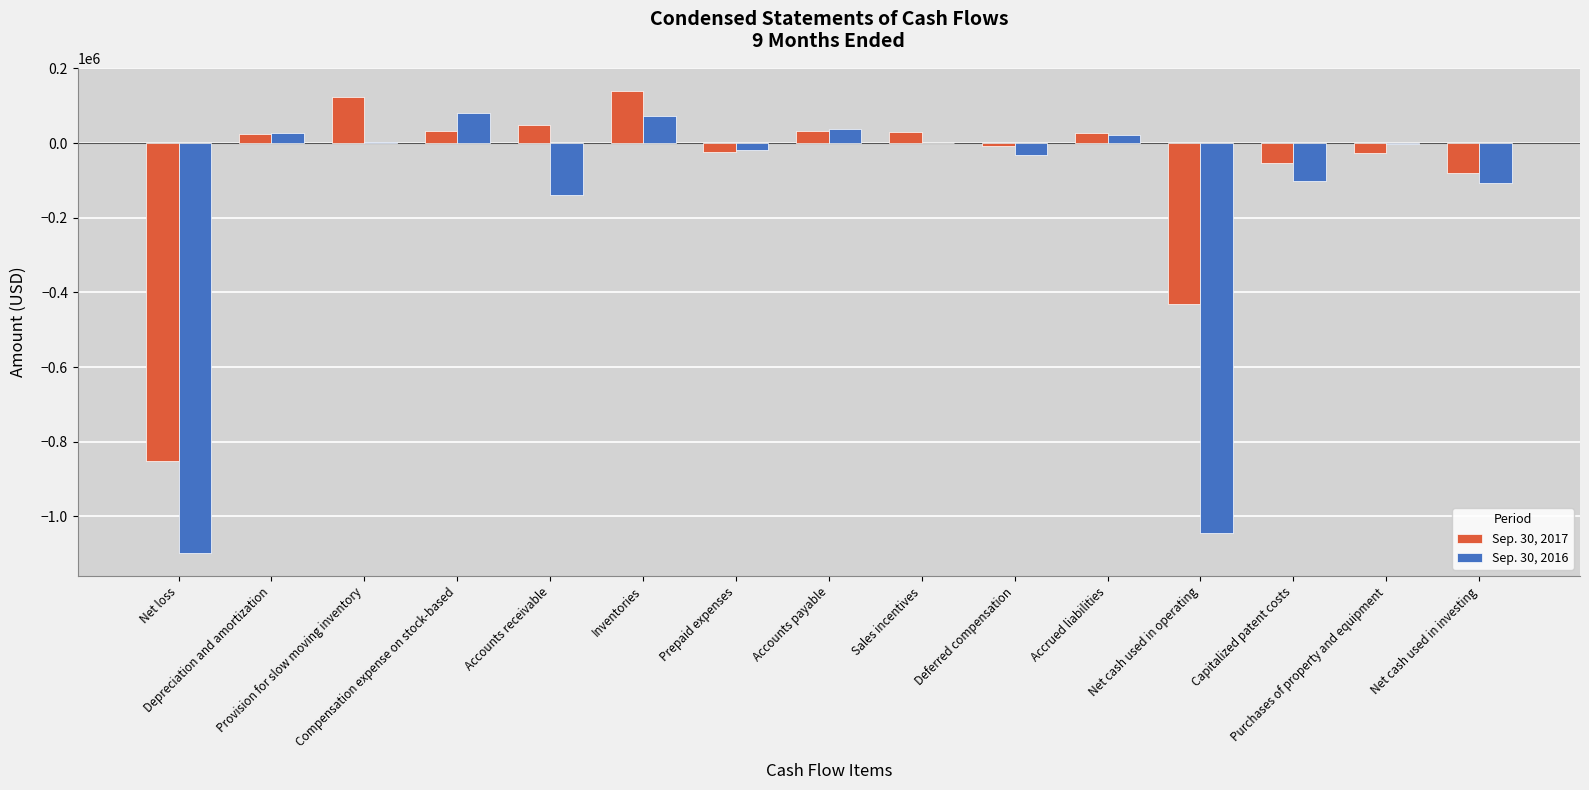

Which label corresponds to the largest value in the chart?

Inventories